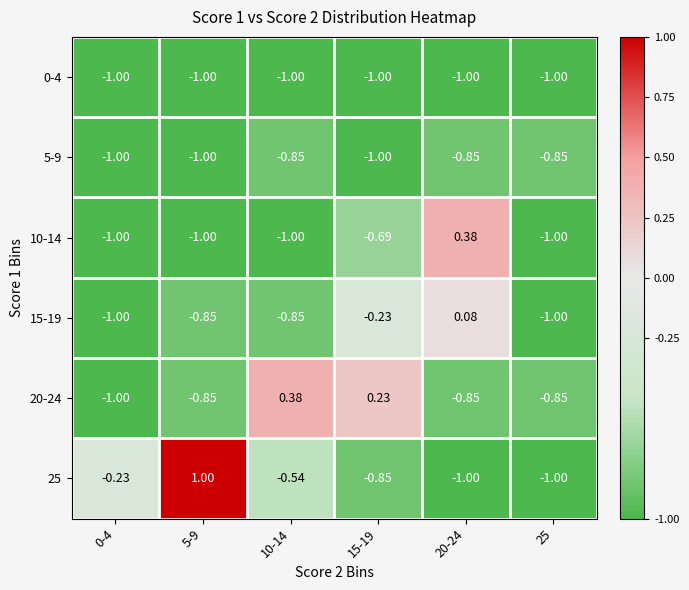

Is the value of 5-9 at 10-14 greater than the value of 0-4 at 15-19?

Yes